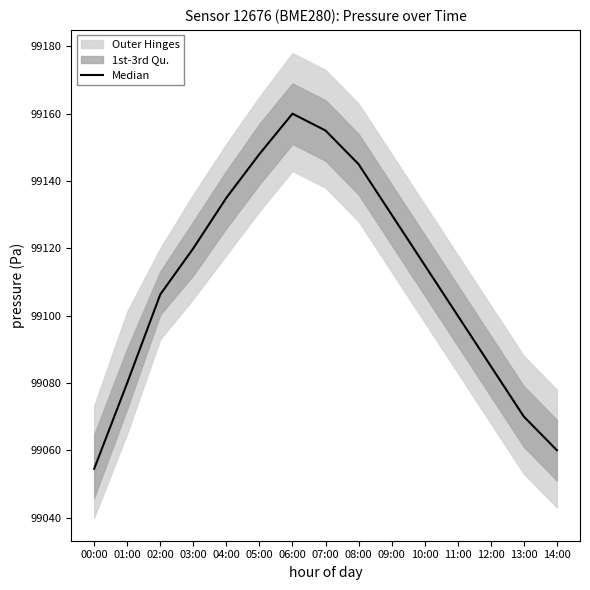

What position from the left is 08:00?

9